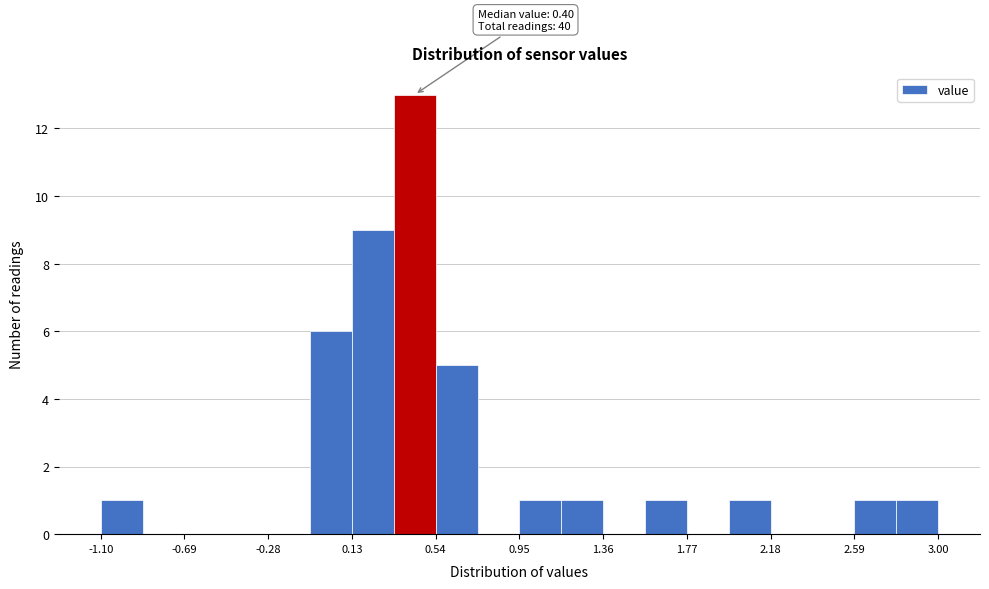

Over which range of the x-axis is the bar tallest?

0.335 to 0.540